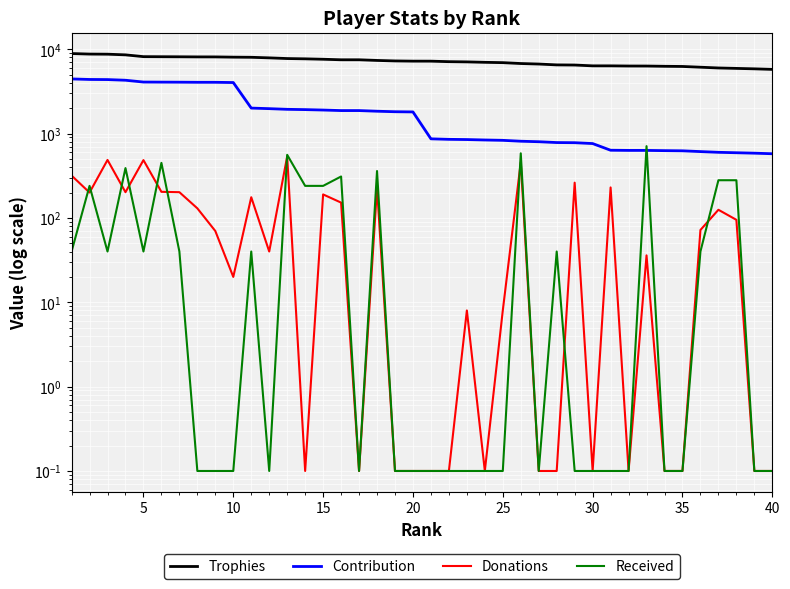

What are all the series names shown in the legend?

Trophies, Contribution, Donations, Received